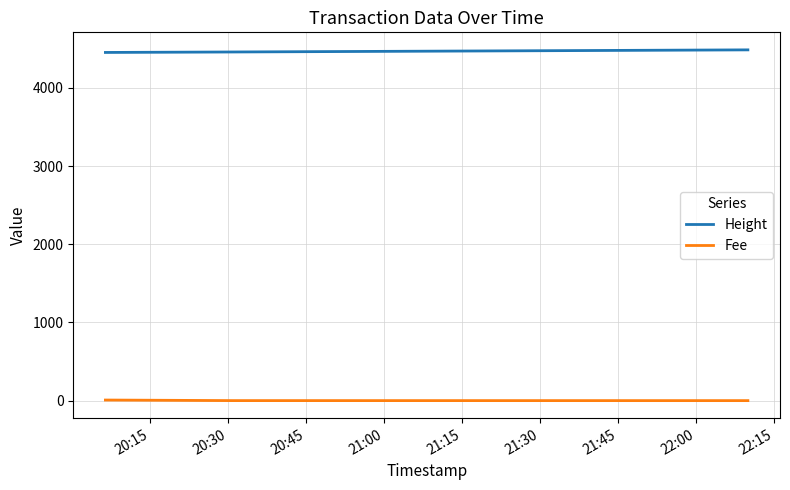

Does the chart have visible grid lines?

Yes